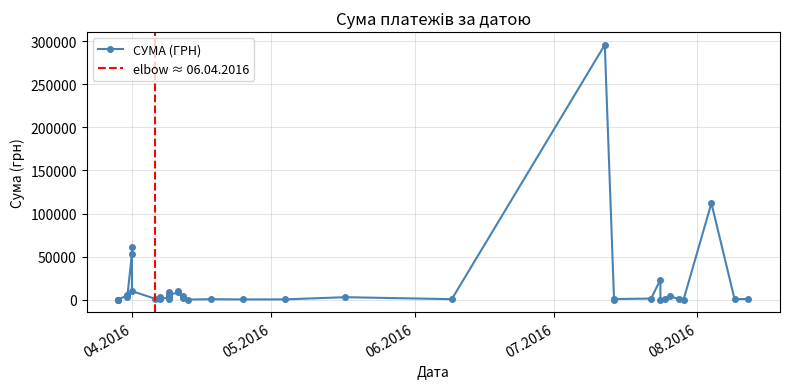

How many lines are shown in the chart?

1